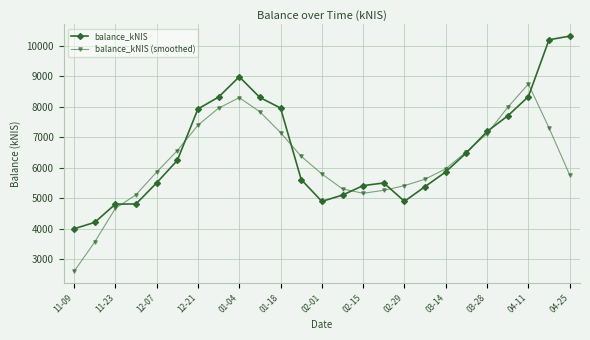

What is the maximum value shown in the chart?

10308.2